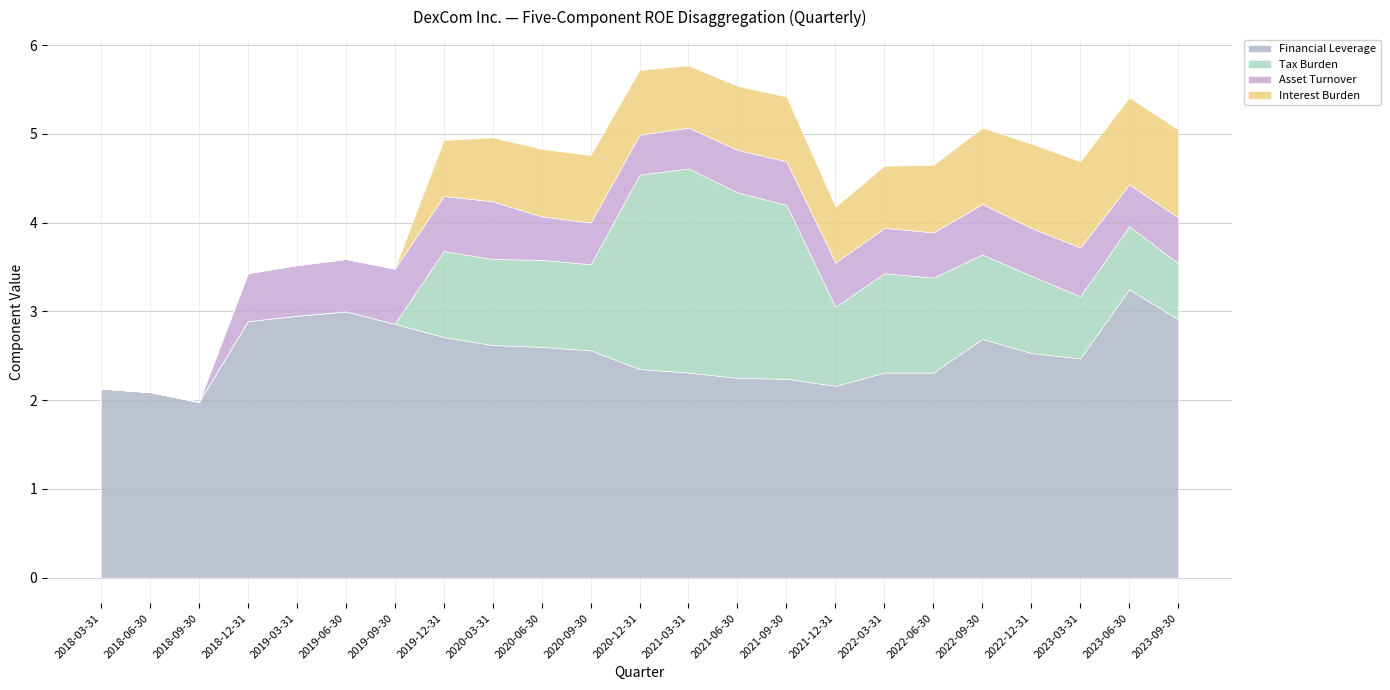

After their last crossing, which series has the higher values: Tax Burden or Interest Burden?

Interest Burden